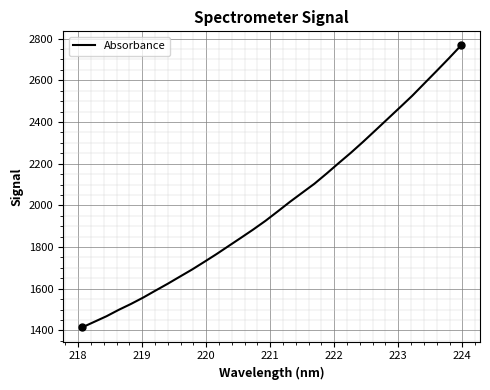

What is the average value?

1999.1